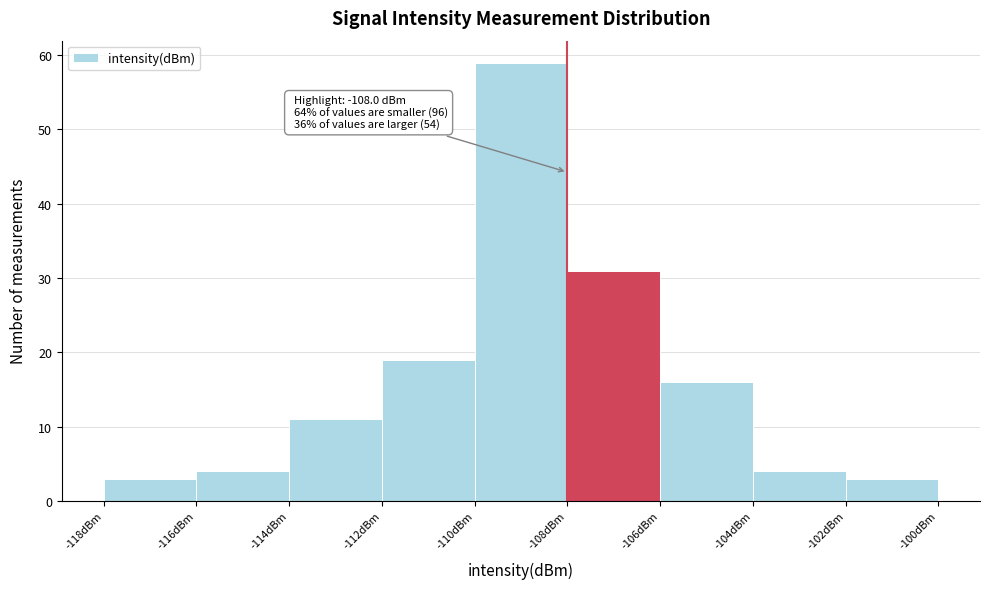

Which range on the x-axis has the tallest bar?

-110 to -108